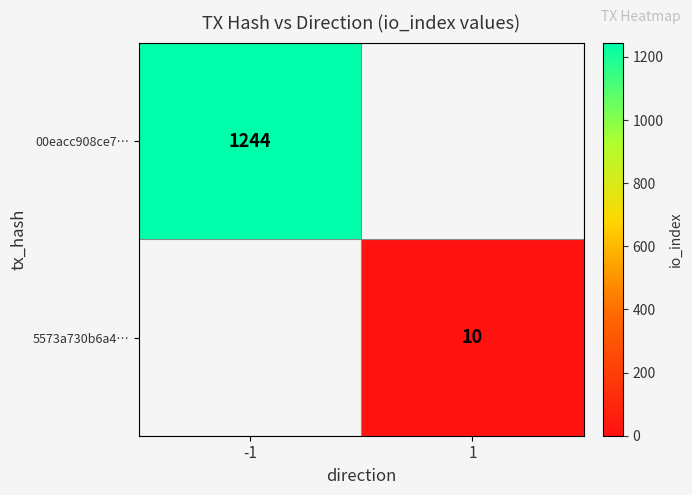

True or false: 00eacc908ce7… has a value of 815 at -1.

False